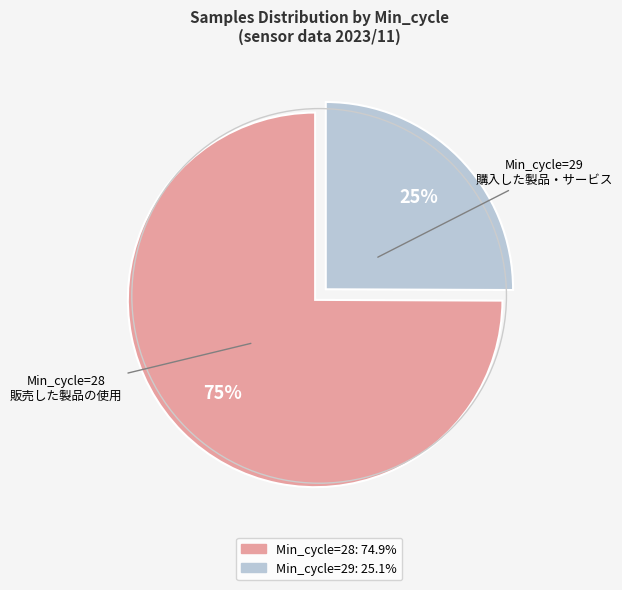

To the nearest percent, what is the difference between the largest and smallest slice percentages?

50%